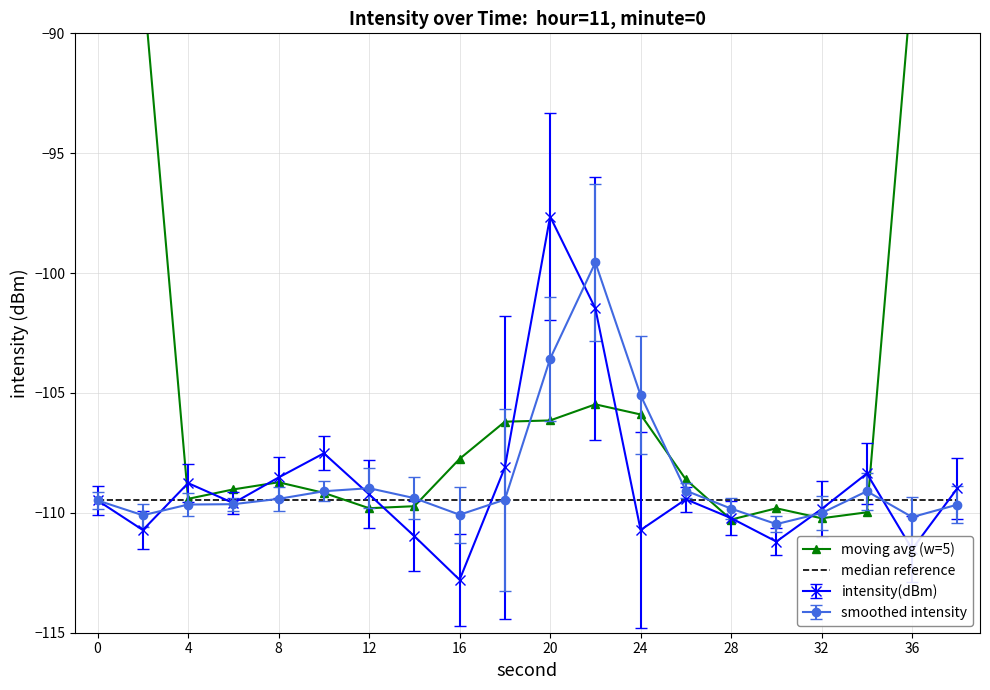

What is the spread (max minus min) of values at 10?

1.6